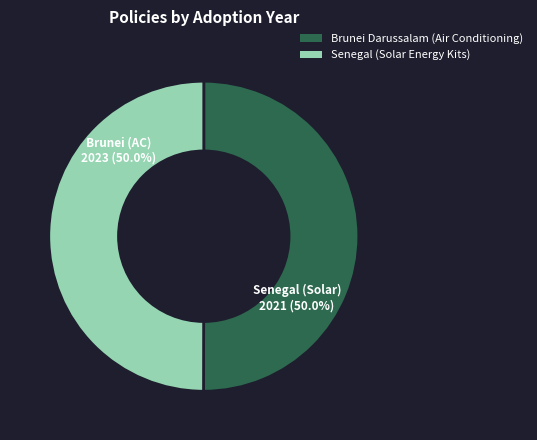

How many slices are in this pie chart?

2